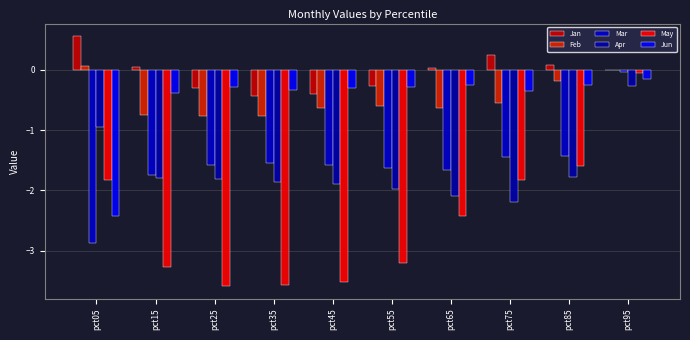

How many values in the Apr series exceed -1?

2